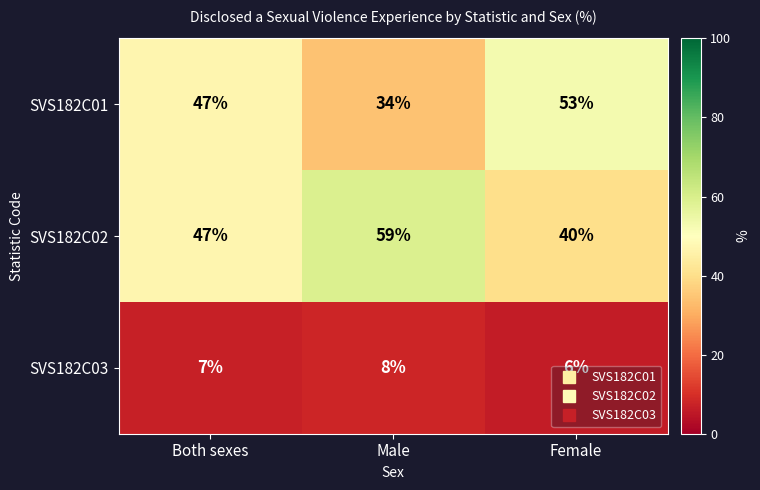

Which series changed the most between Both sexes and Male?

SVS182C01